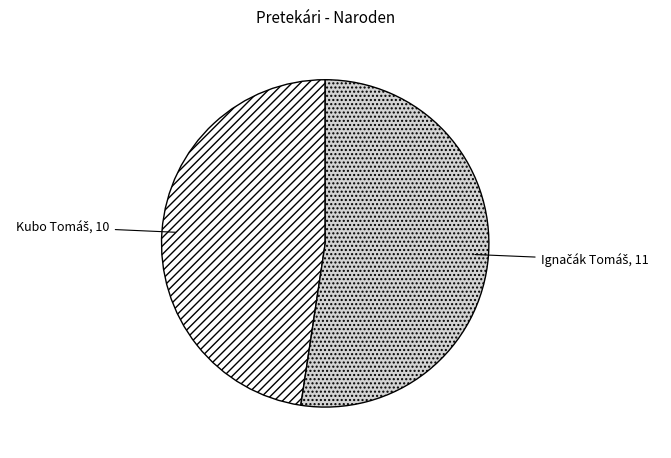

How many slices are in this pie chart?

2